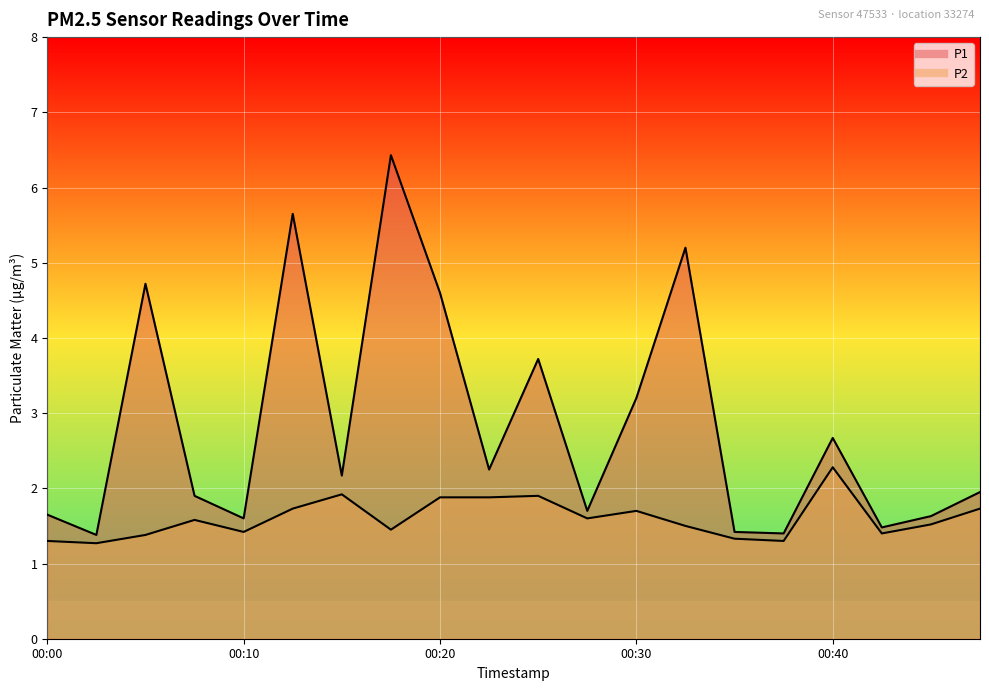

Rank the series at 00:20 from lowest to highest value.

P2, P1